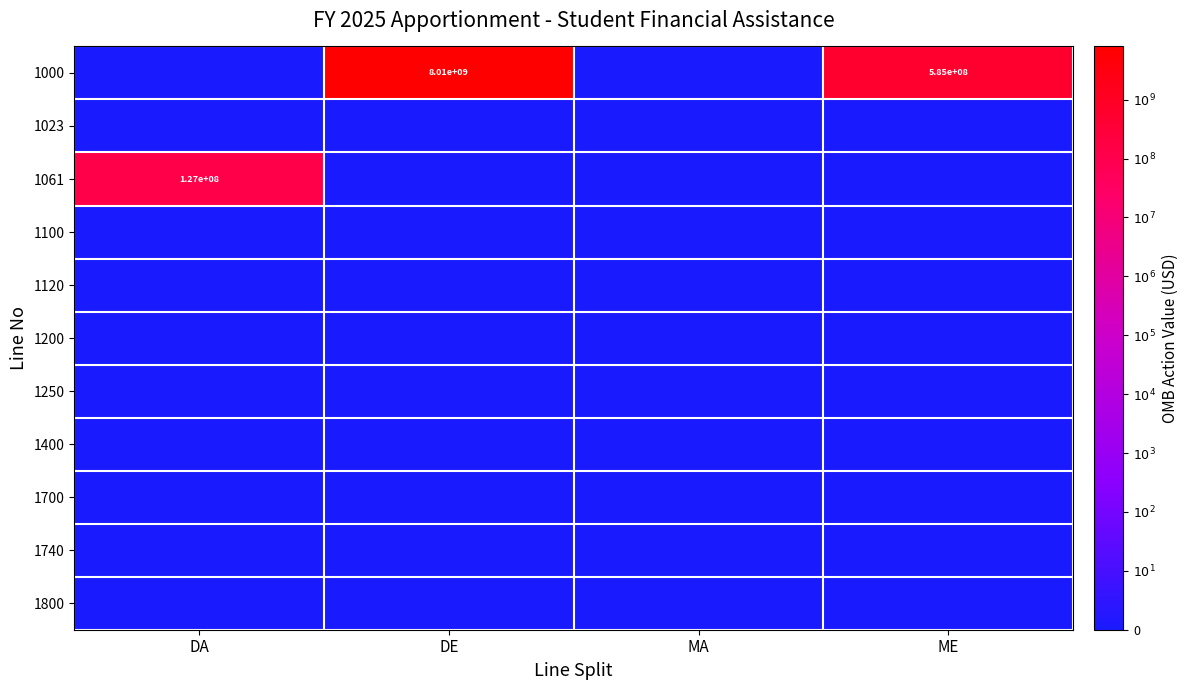

At how many categories does at least one series exceed 7?

3